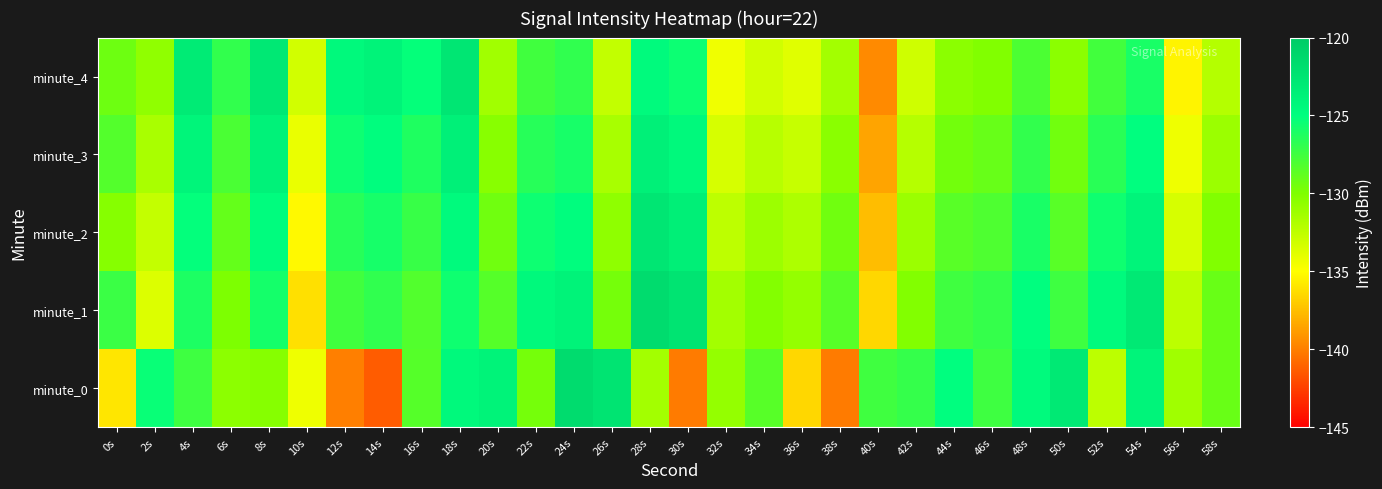

How many categories are shown in the chart?

30